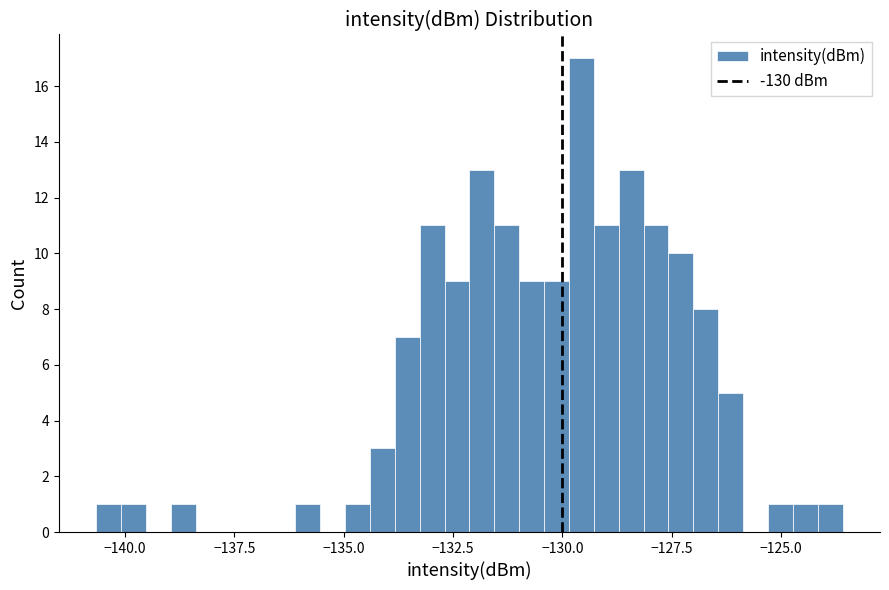

Around what value on the x-axis is the tallest bar? Give the approximate position of its centre, as read against the axis.

-129.5